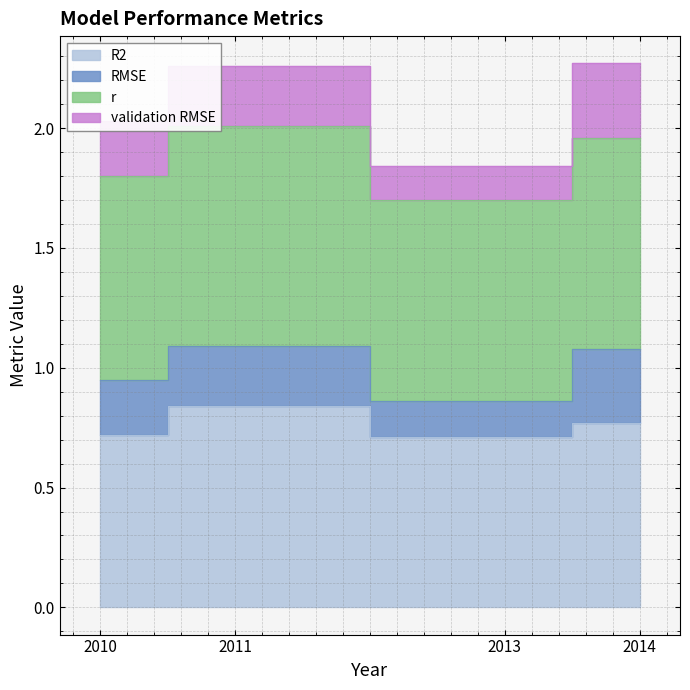

Reading left to right, what are all the values shown in this chart?

R2: 0.7	0.8	0.7	0.8
RMSE: 0.2	0.2	0.1	0.3
r: 0.8	0.9	0.8	0.9
validation RMSE: 0.2	0.2	0.1	0.3